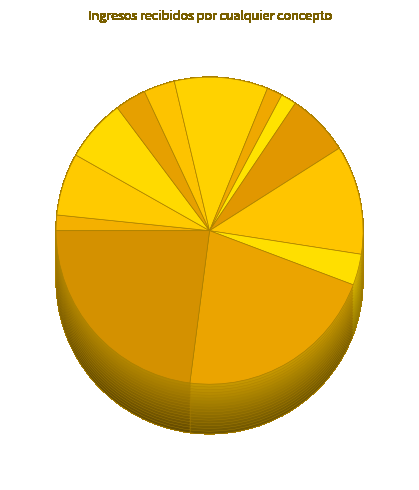

To the nearest percent, what is the combined percentage of col_6 and col_10?

21%